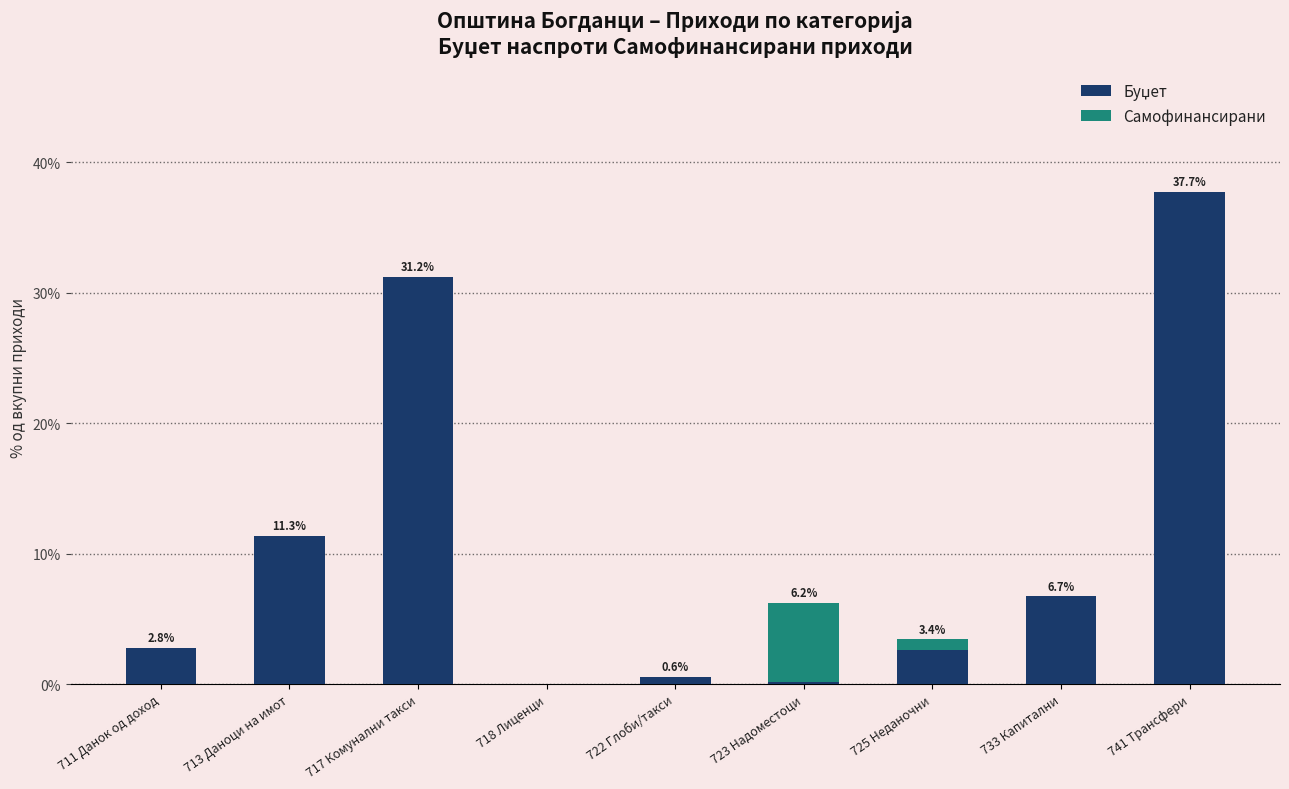

At which category is the sum across all series the highest?

741 Трансфери